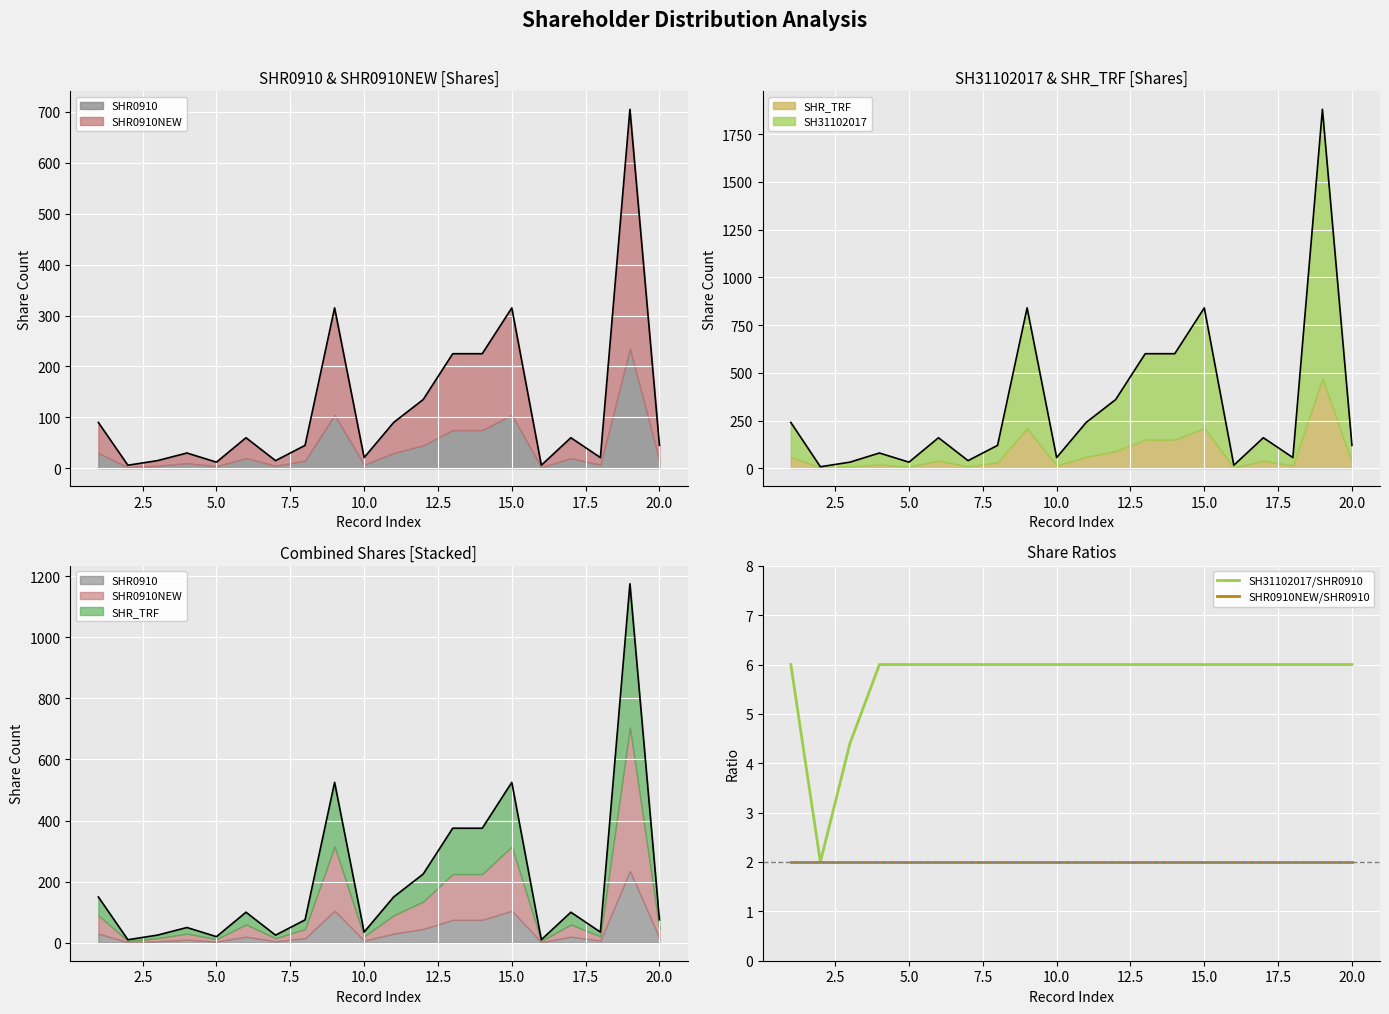

What is the highest value of the SH31102017/SHR0910 series?

6.0